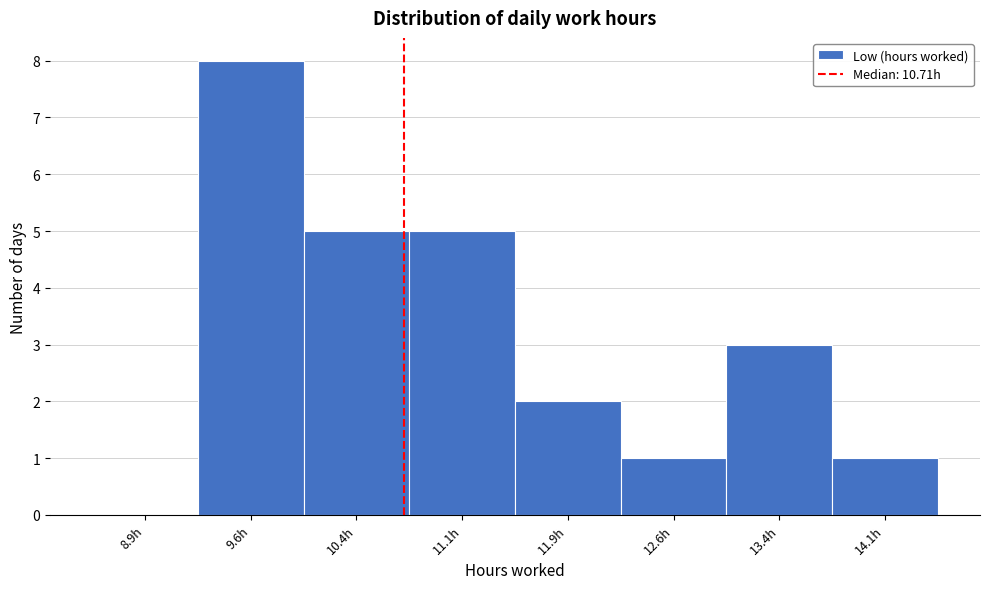

Reading left to right, list every bar in this chart as the range it spans on the x-axis followed by its height. Neither the bar edges nor the heights are printed on the chart, so give them approximately, as read against the axes.

8.50 to 9.25: 0
9.25 to 10.00: 8
10.00 to 10.75: 5
10.75 to 11.50: 5
11.50 to 12.25: 2
12.25 to 13.00: 1
13.00 to 13.75: 3
13.75 to 14.50: 1